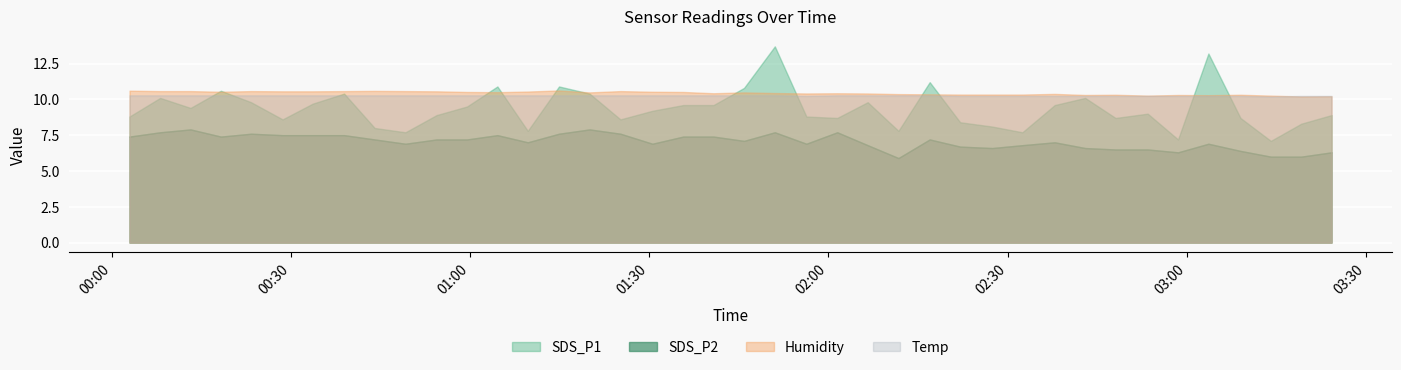

Which series changed the most between 2022/08/16 00:08:06 and 2022/08/16 00:28:36?

SDS_P1